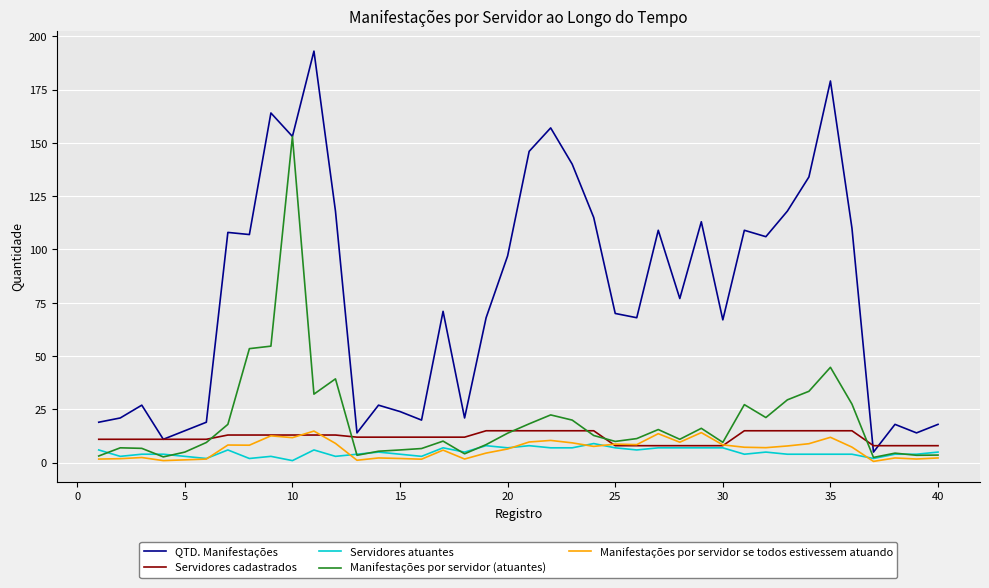

Which series has the largest total across all categories?

QTD. Manifestações